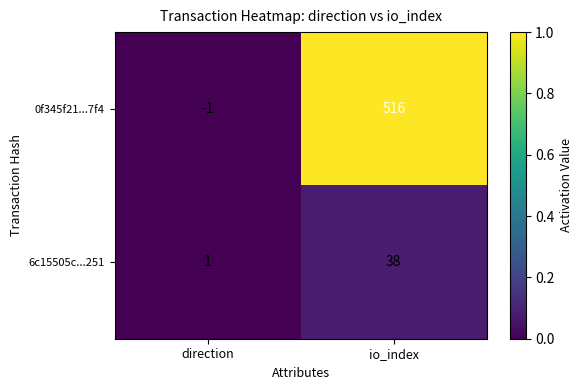

List the series in order of their overall mean, highest first.

0f345f21...7f4, 6c15505c...251